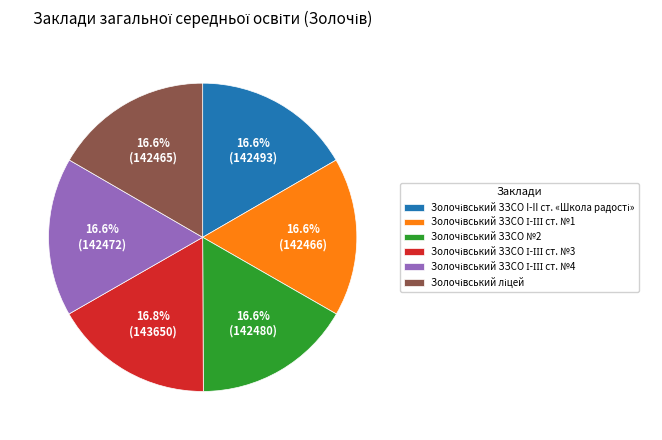

How many segments does this pie chart have?

6